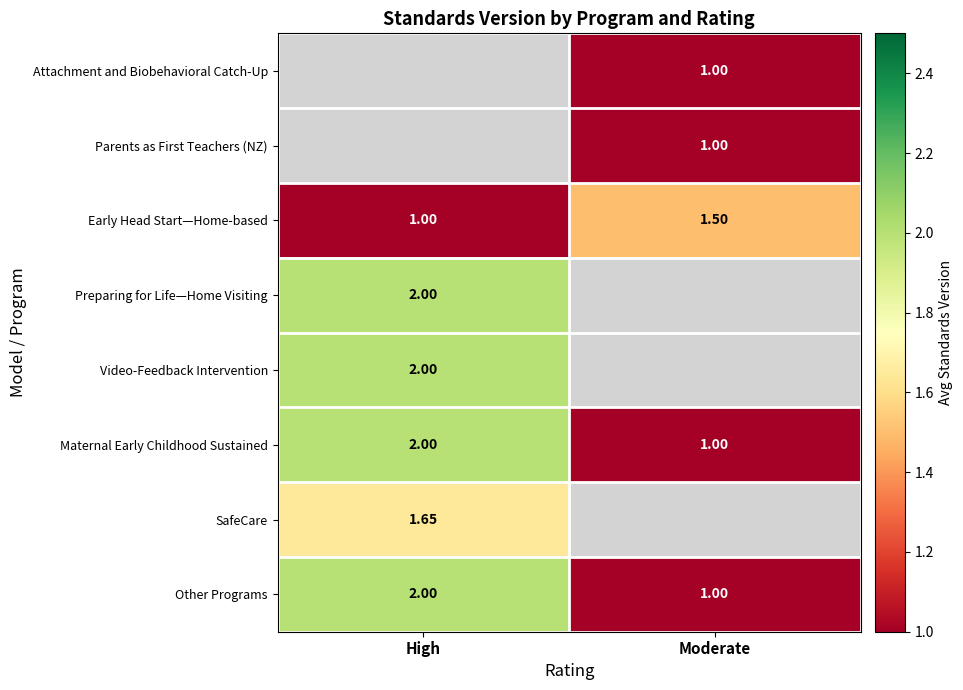

Rank the categories by Other Programs value from highest to lowest.

High, Moderate